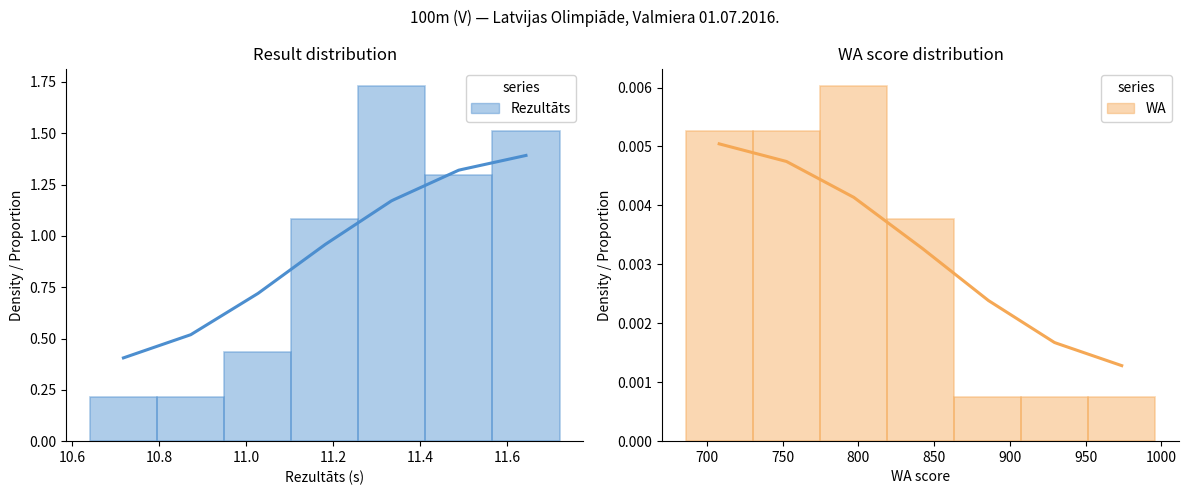

Between 10.4 and 10.8, which series saw the biggest shift?

Rezultāts